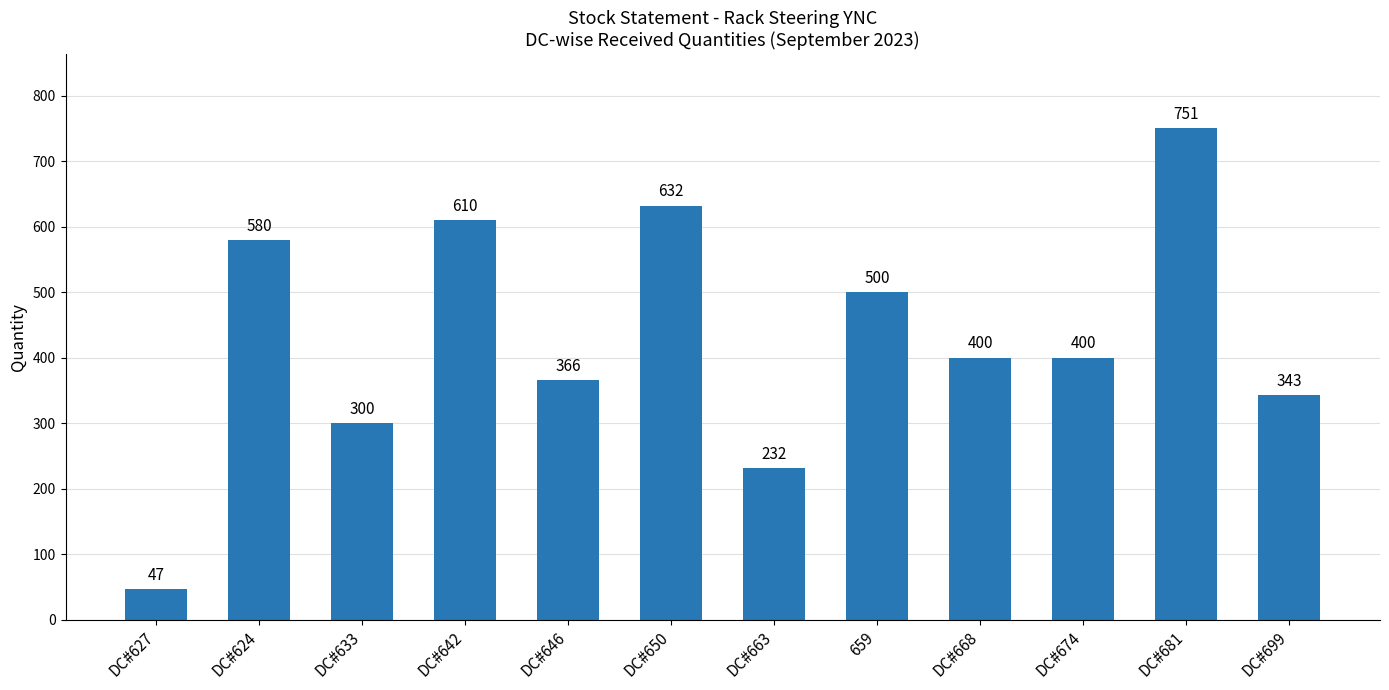

What is the difference between the maximum and minimum values?

704